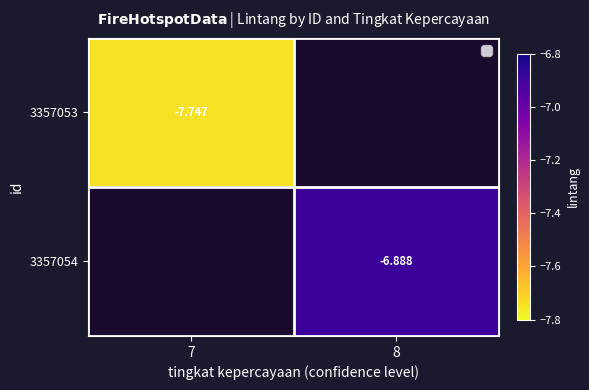

List the series in order of their peak value, lowest first.

3357053, 3357054